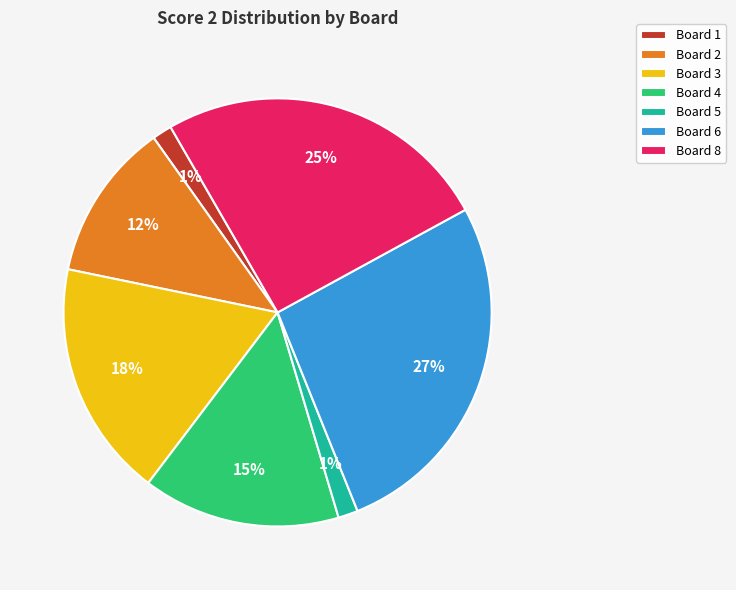

To the nearest percent, what percentage of the pie is Board 5?

1%